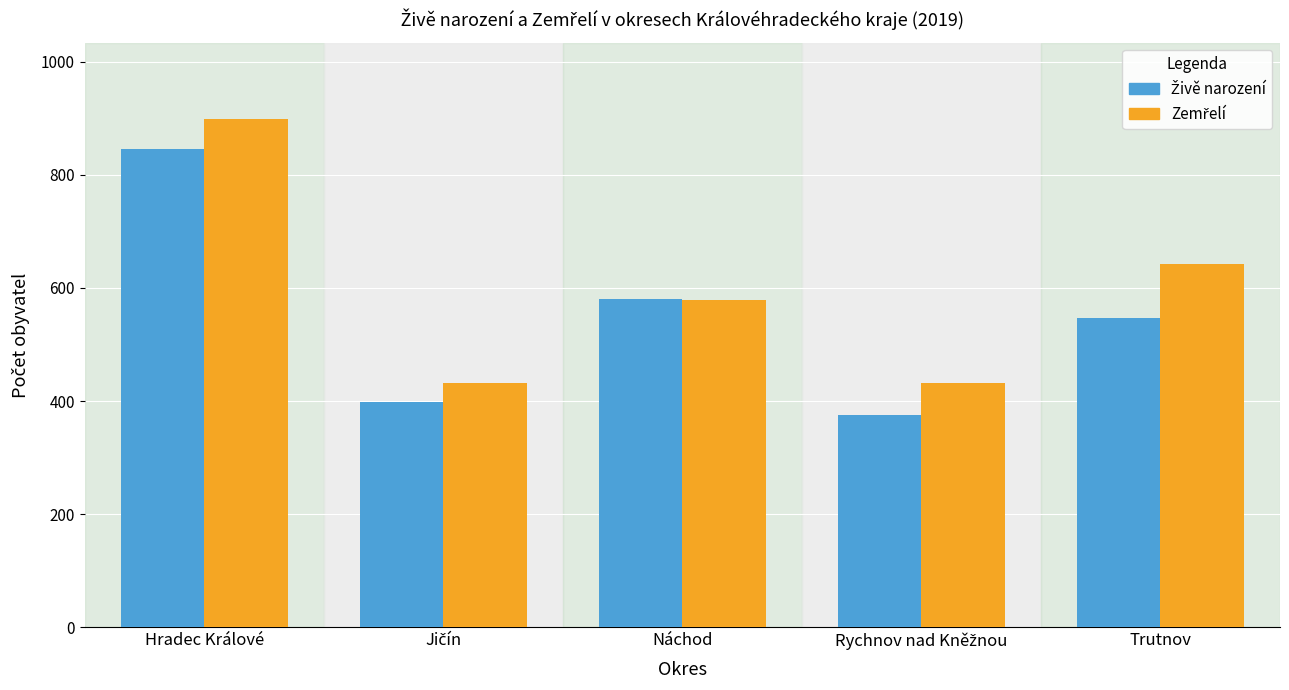

Does the chart contain any negative values?

No